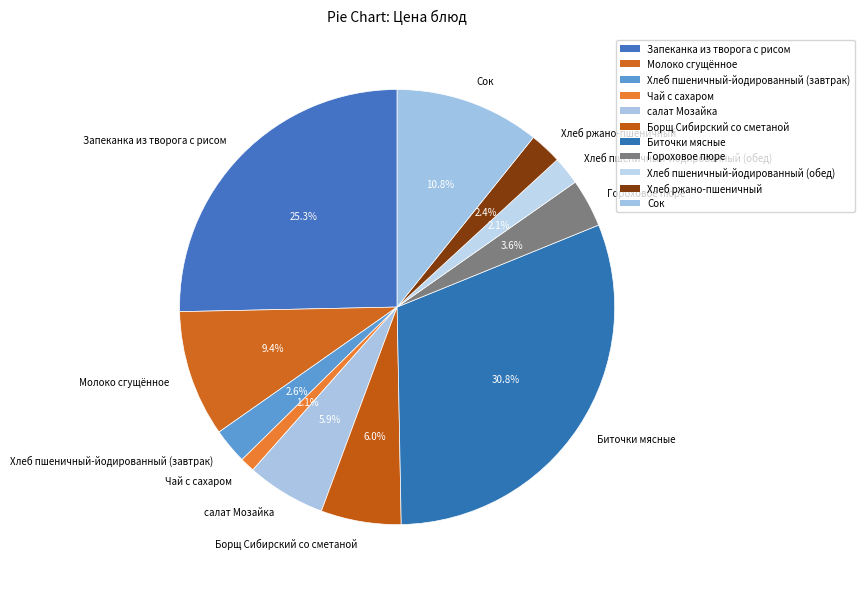

How many slices are in this pie chart?

11